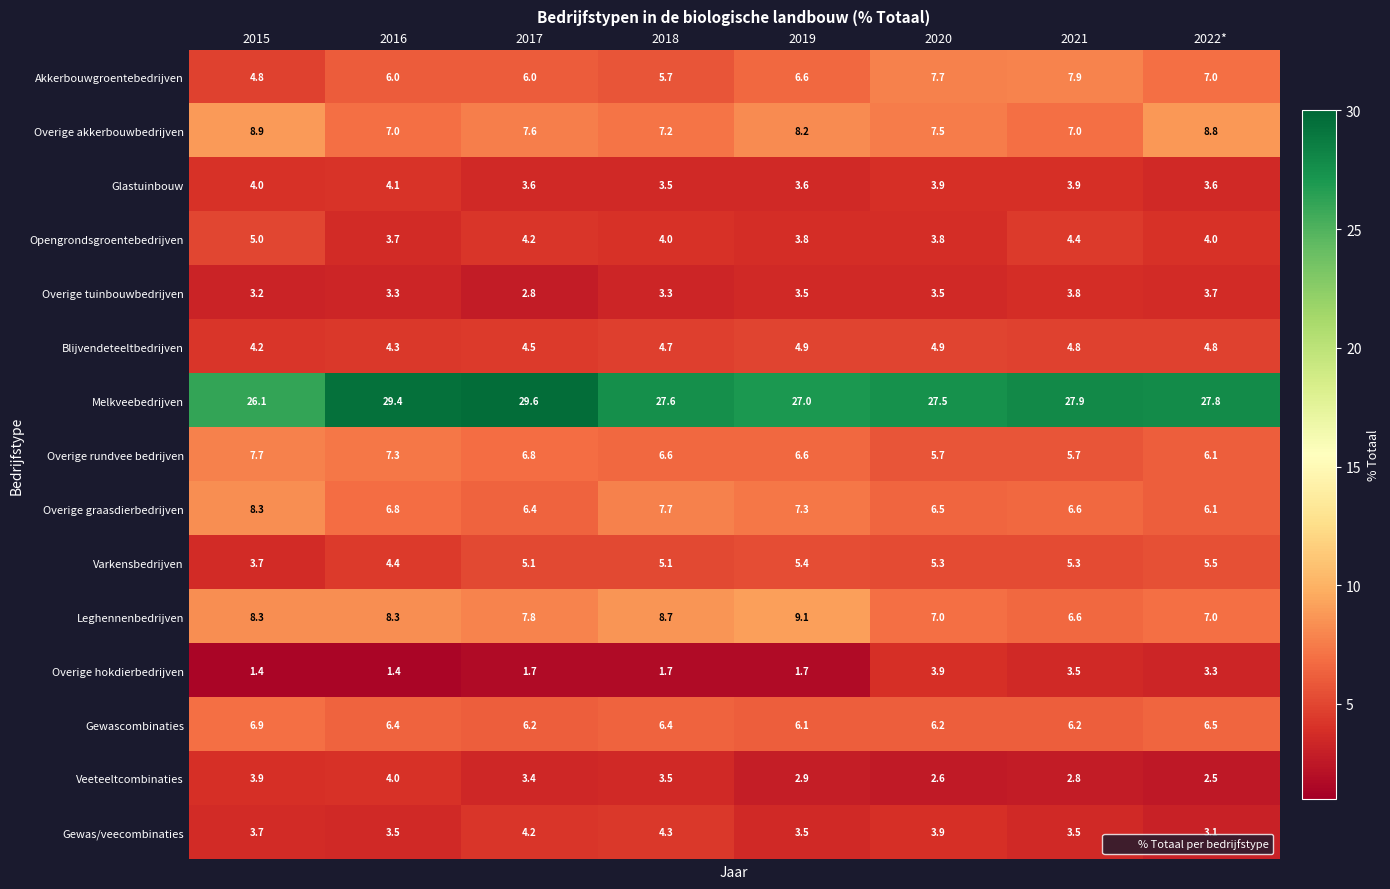

What is the smallest value displayed?

1.4